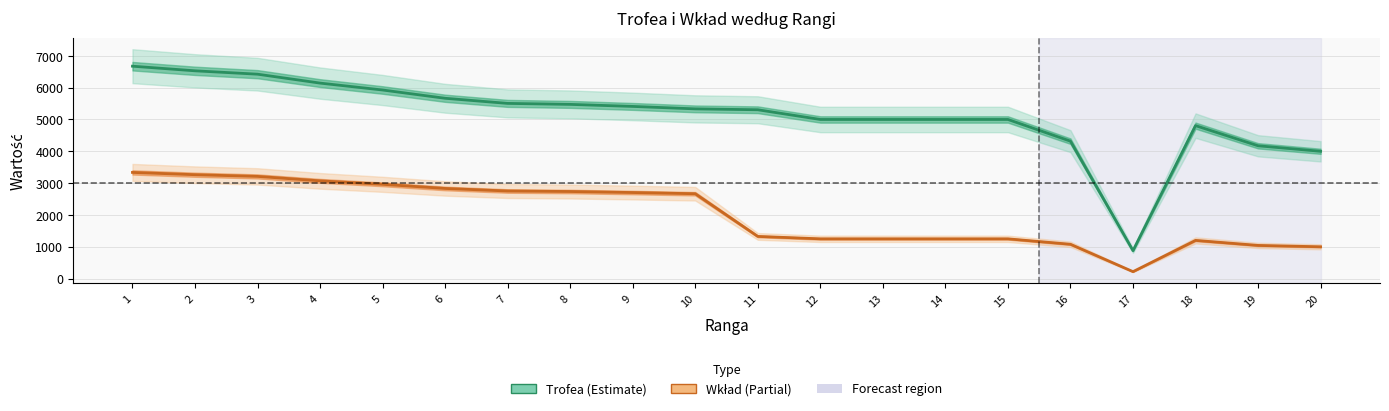

What is the total value across all series at 5?

8890